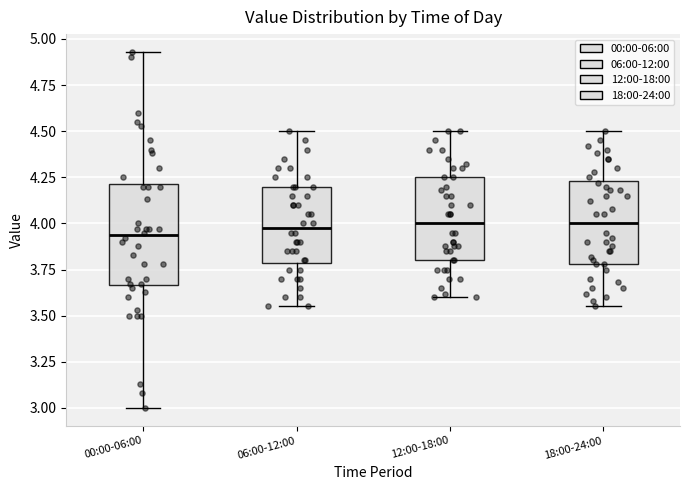

Where does the median line of the box for 06:00-12:00 sit on the y-axis? The values are not printed on the chart, so give them approximately, as read against the axis.

4.00